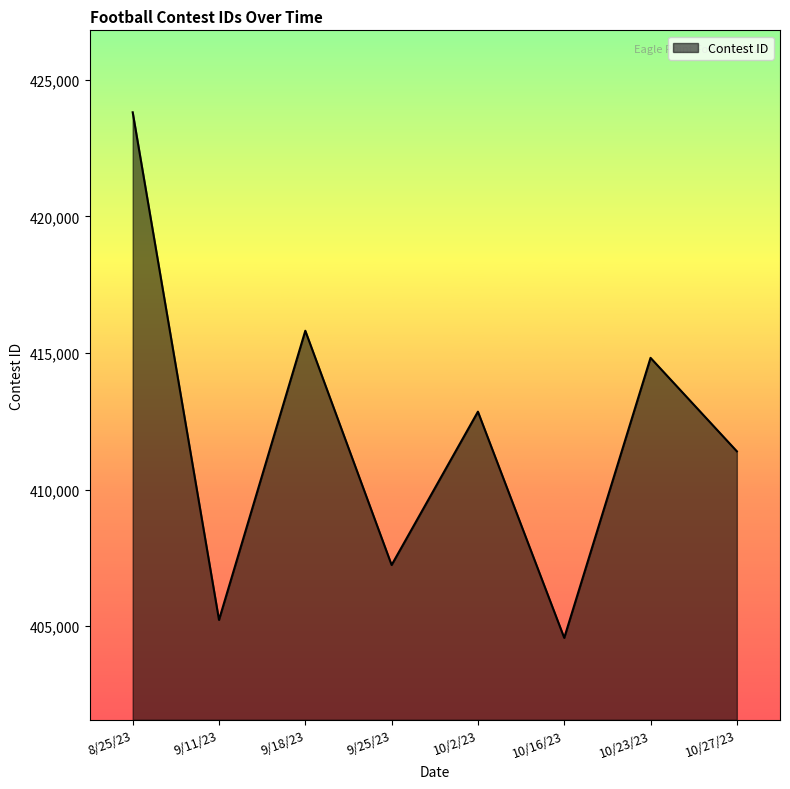

What is the difference between the values at 10/27/23 and 9/25/23?

4161